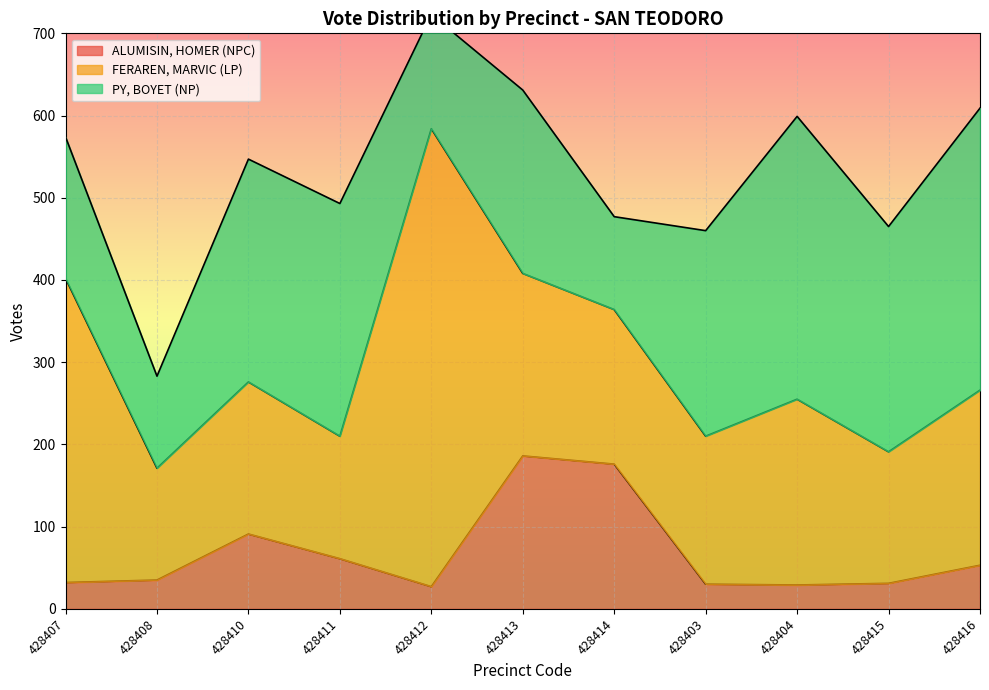

The value of ALUMISIN, HOMER (NPC) at 428412 is 46. True or false?

False